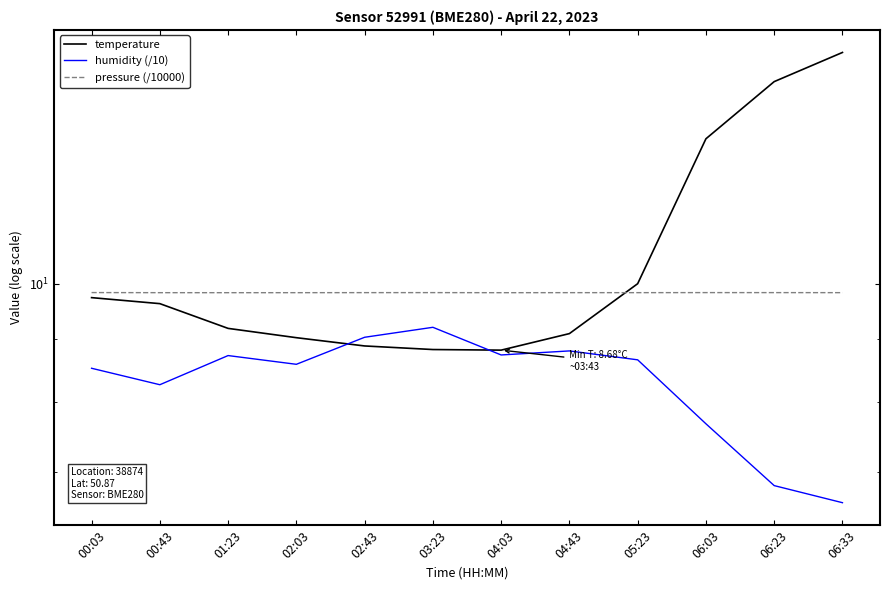

What is the difference between the highest and lowest values at 04:43?

1.0